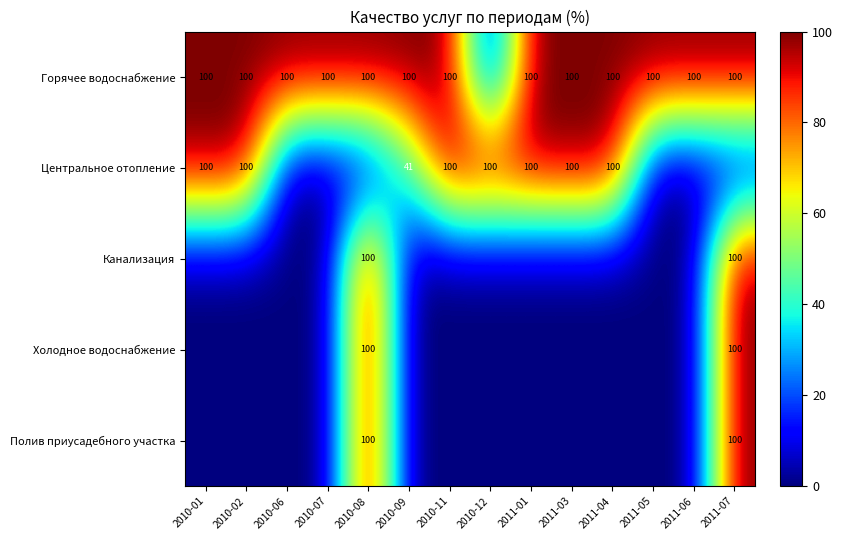

The Горячее водоснабжение series shows 100 at 2011-04. True or false?

True